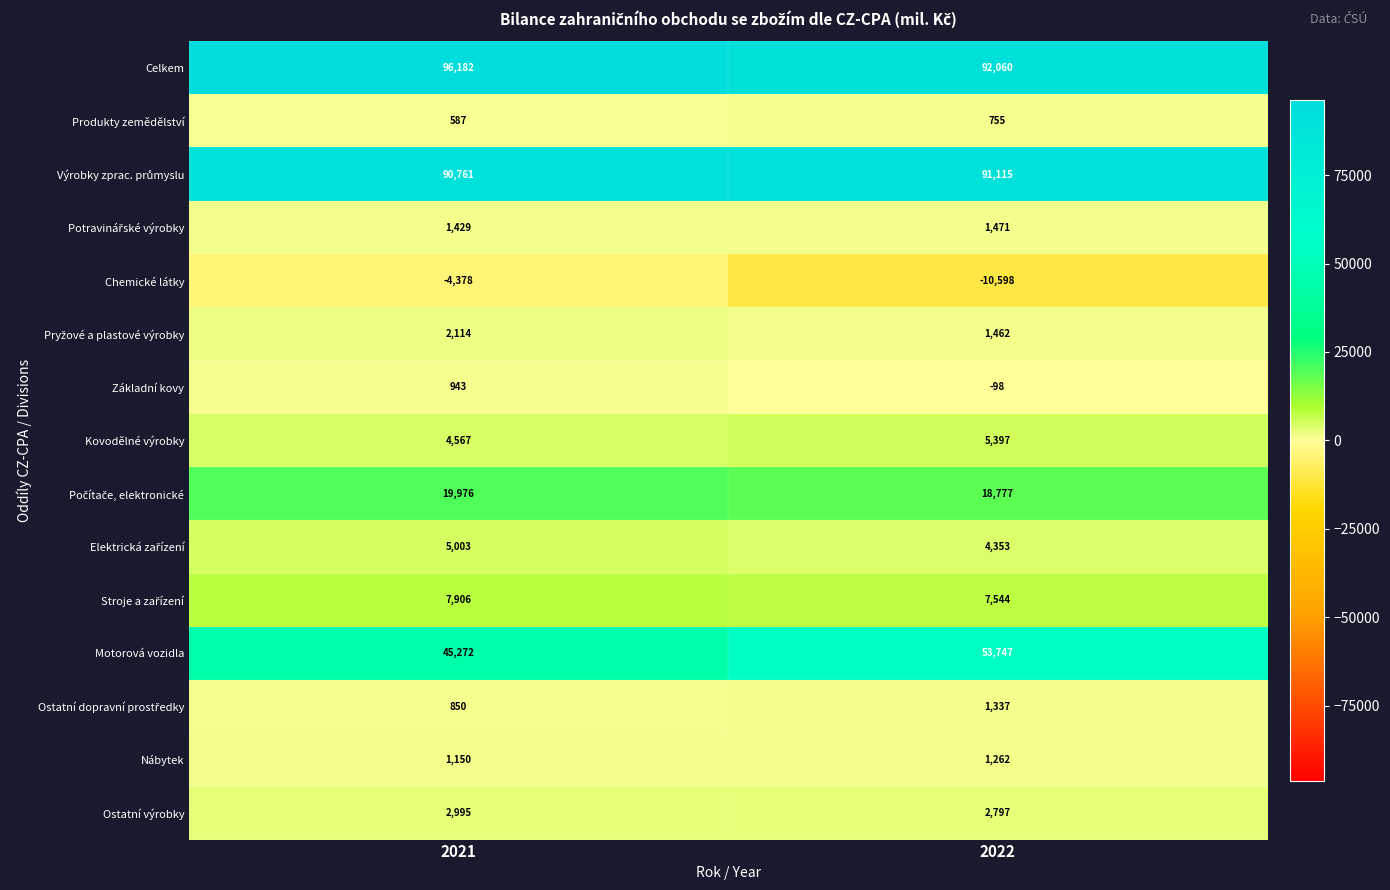

Where is Základní kovy nearest to the value 422?

2022